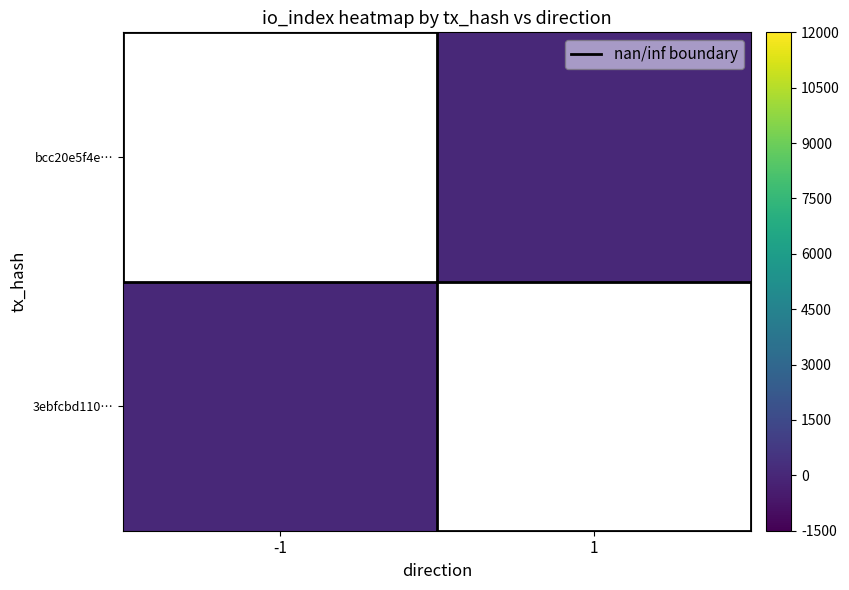

The value of bcc20e5f4e… at 1 is 18.0. True or false?

True